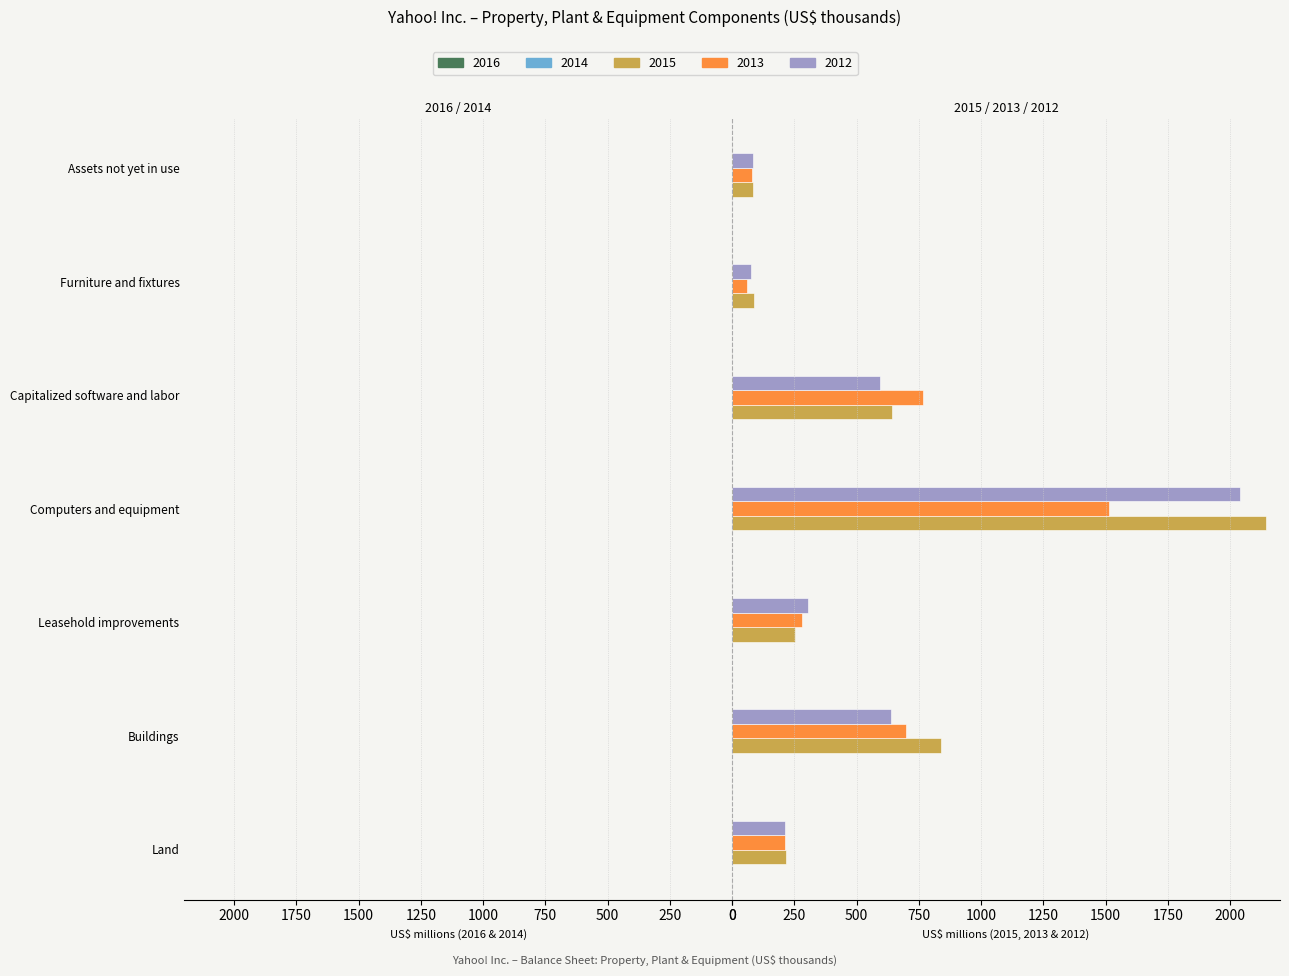

What position from the right is Furniture and fixtures?

2